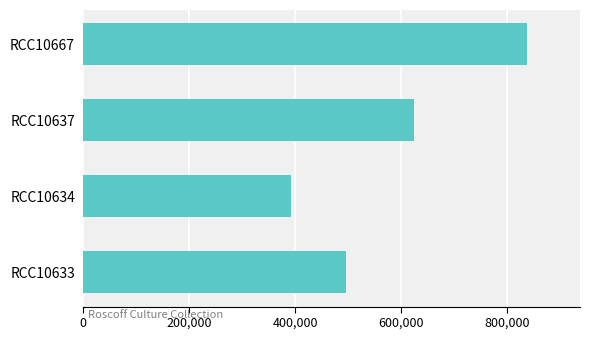

Which has a higher value, RCC10637 or RCC10633?

RCC10637